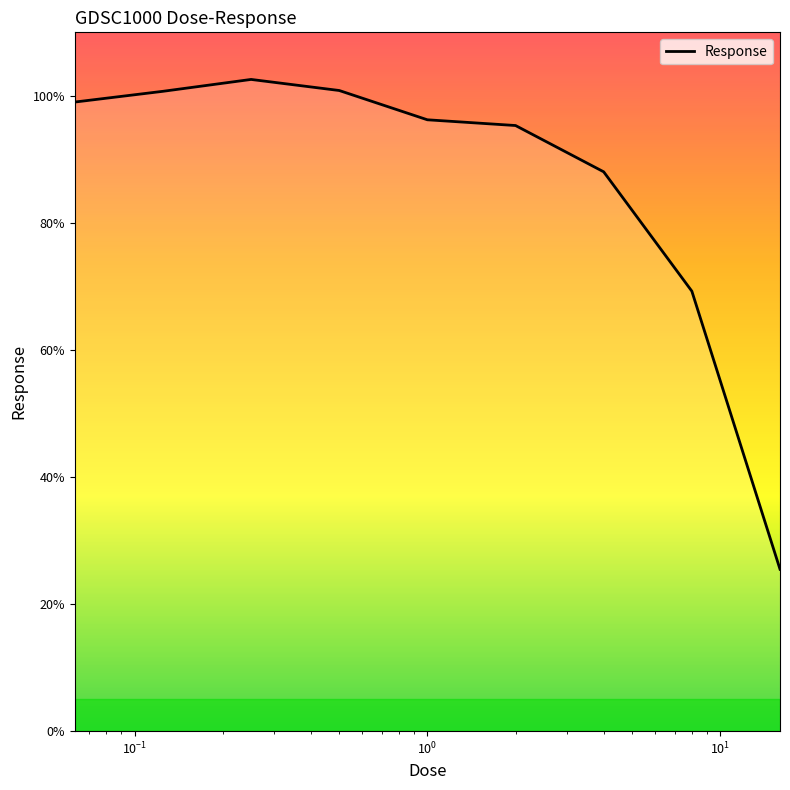

How many series are shown in this chart?

1